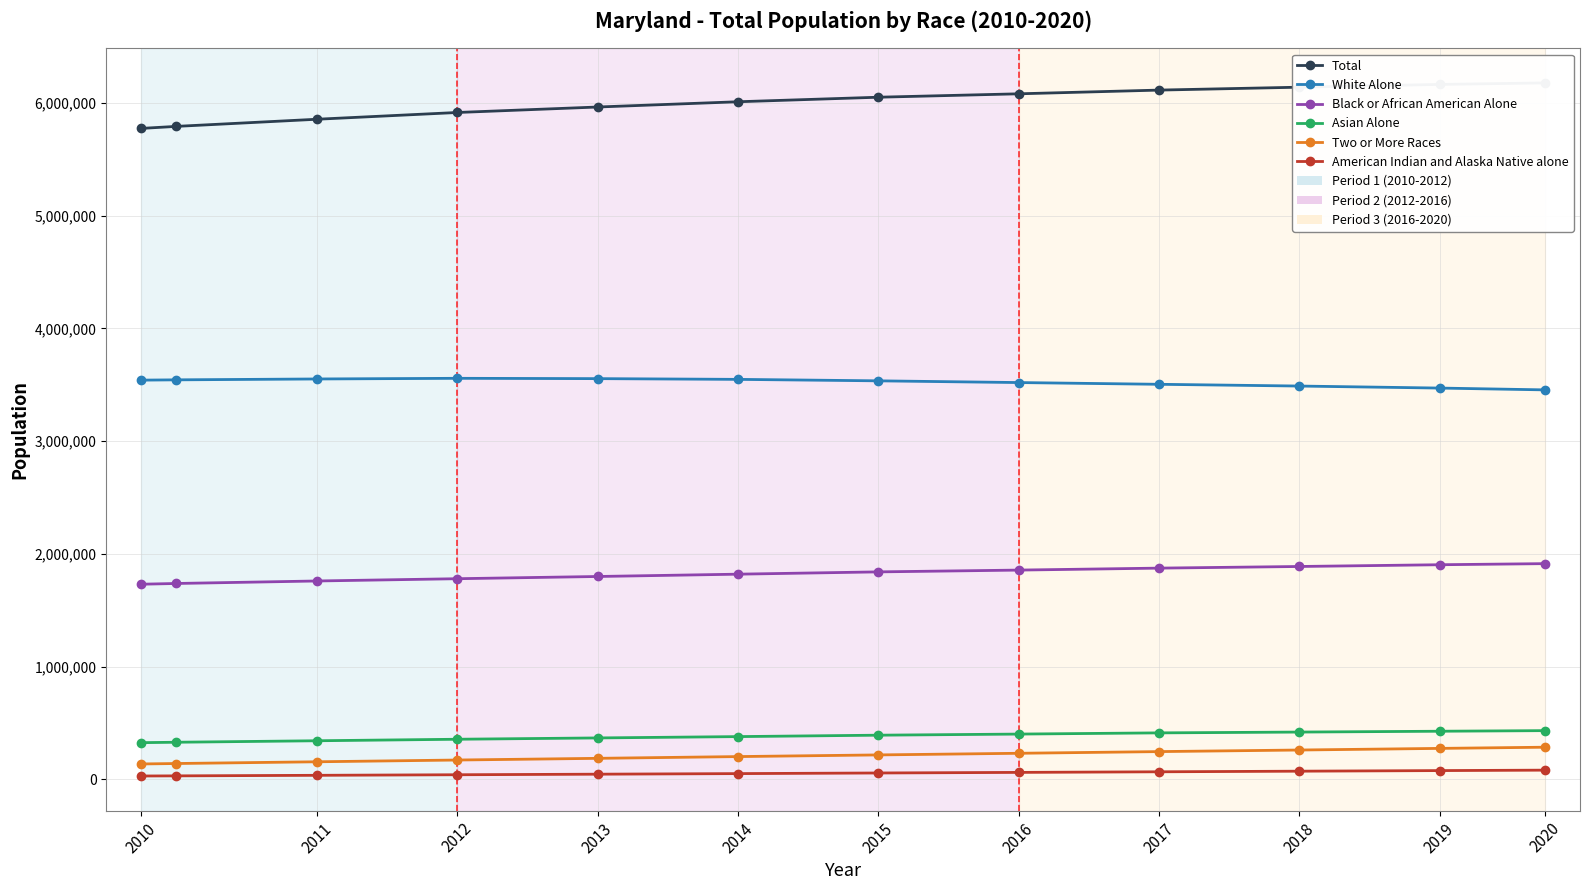

Which category has the highest value across all series?

2020